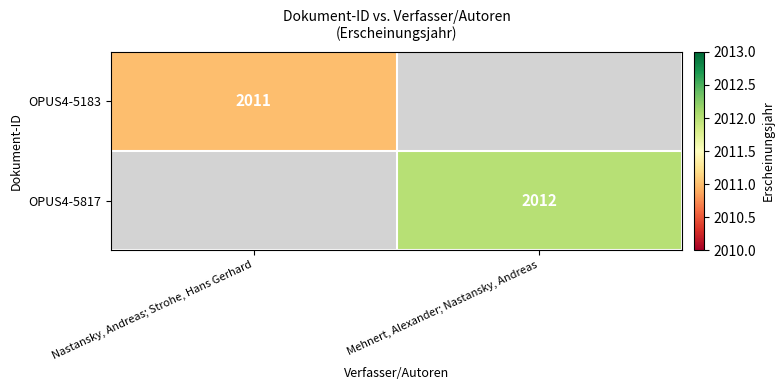

At how many categories does at least one series exceed 2011?

1